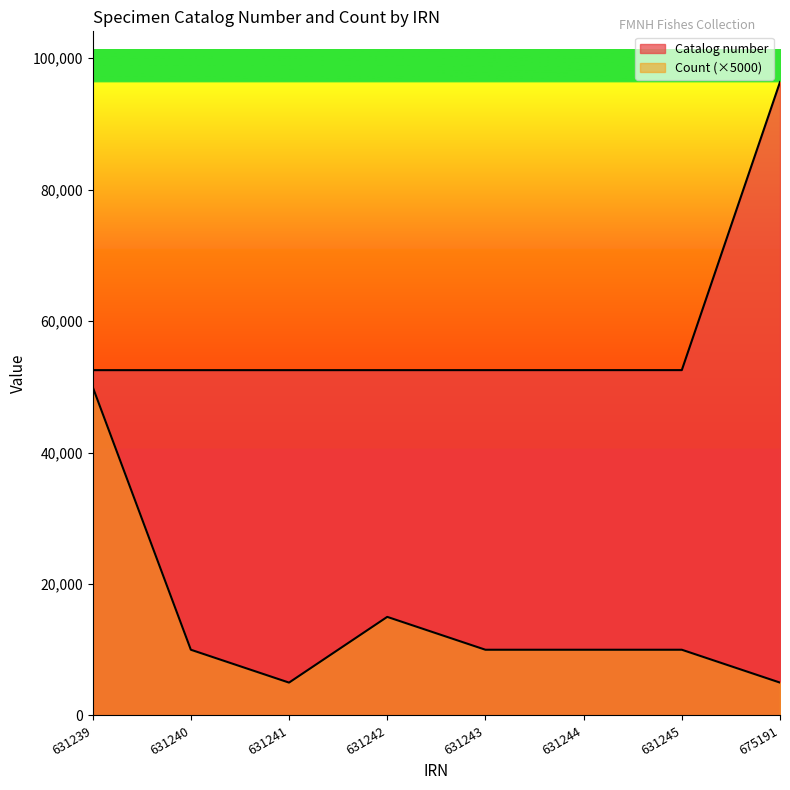

In Count, how many points are higher than both neighbors (excluding endpoints)?

1